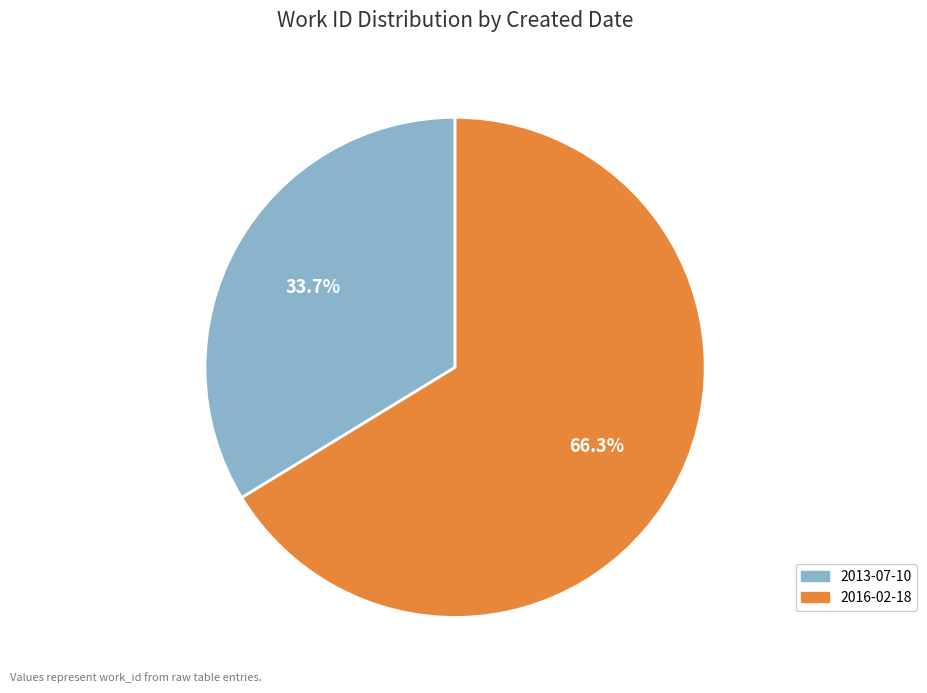

Which category has the smallest portion of the pie?

2013-07-10